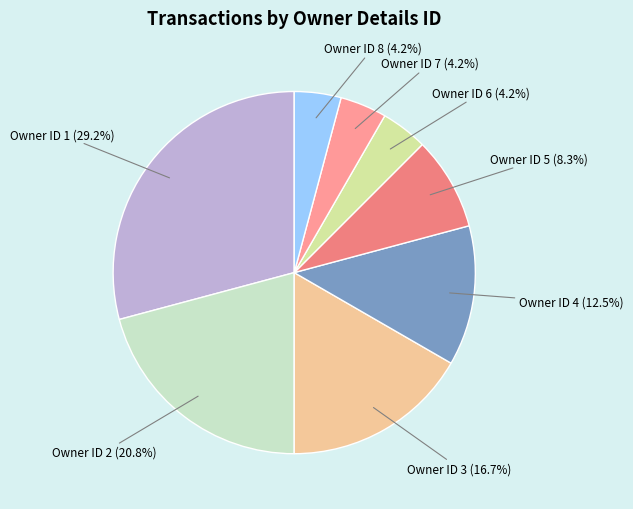

What is the largest slice in the pie chart?

Owner ID 1